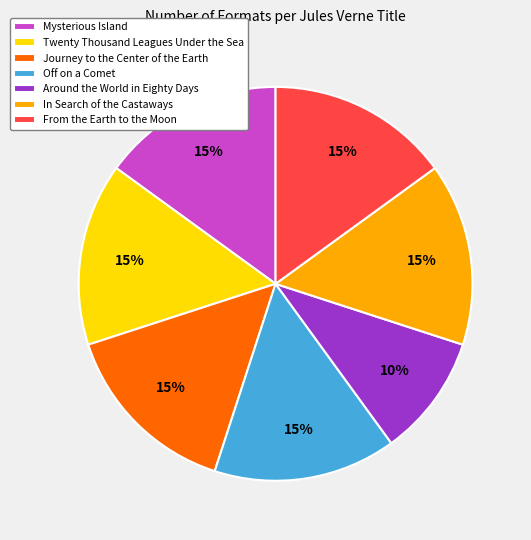

To the nearest percent, what is the average slice percentage?

14%